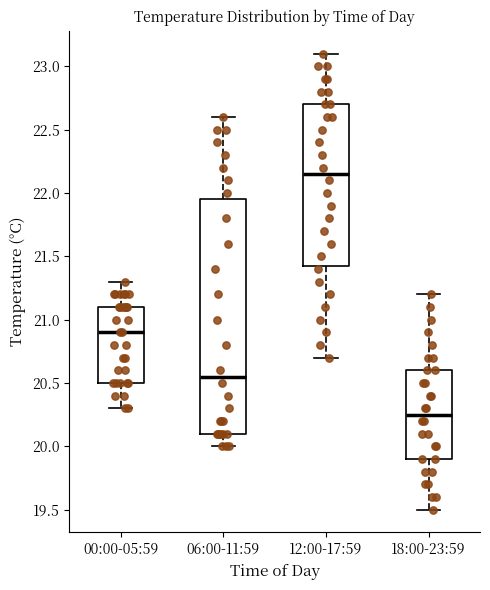

Reading left to right, transcribe this box plot: for each box, give where its median line is, the range the box spans, and where its two whiskers end, as read against the y-axis. The values are not printed on the chart, so give them approximately, as read against the axis.

00:00-05:59: median 20.90, box 20.50 to 21.10, whiskers 20.30 to 21.30
06:00-11:59: median 20.55, box 20.10 to 21.95, whiskers 20.00 to 22.60
12:00-17:59: median 22.15, box 21.45 to 22.70, whiskers 20.70 to 23.10
18:00-23:59: median 20.25, box 19.90 to 20.60, whiskers 19.50 to 21.20